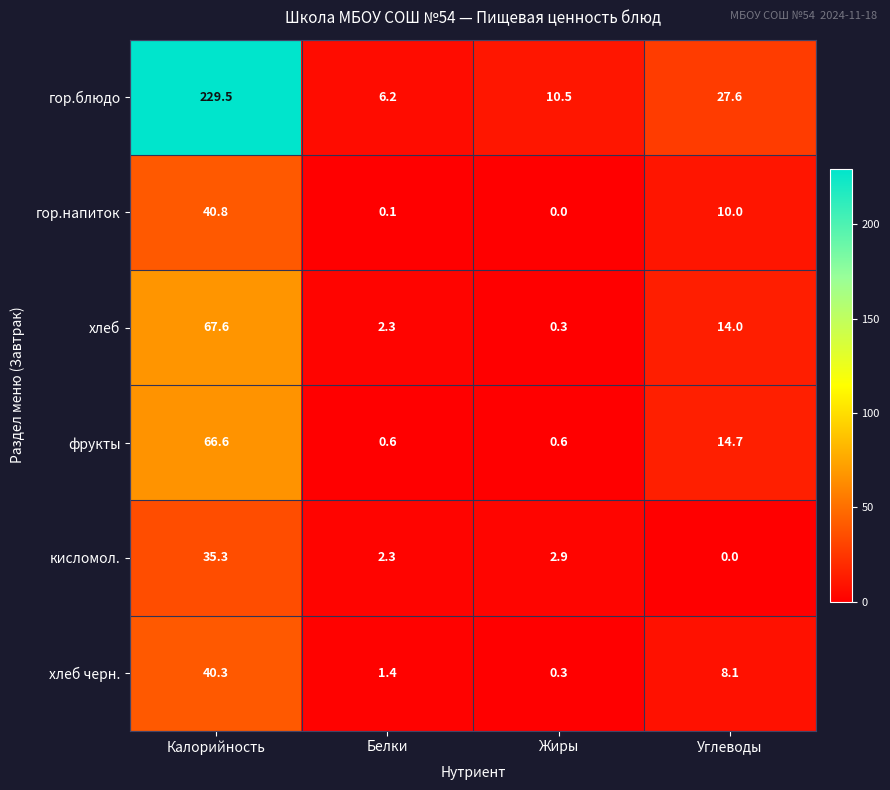

What is the average value of the кисломол. series?

10.1